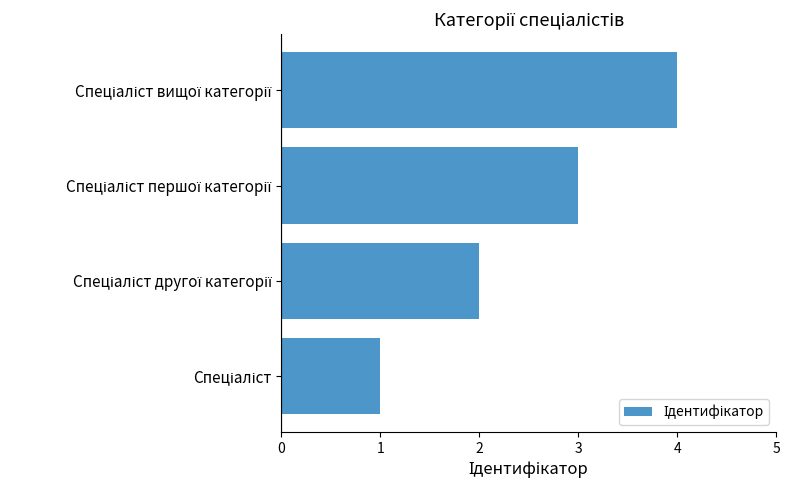

What is the sum of all values?

10